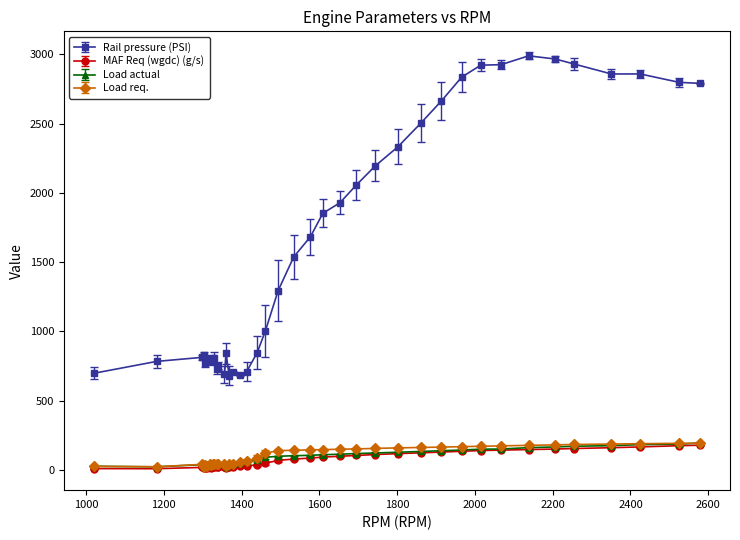

At how many categories does at least one series exceed 1098?

20